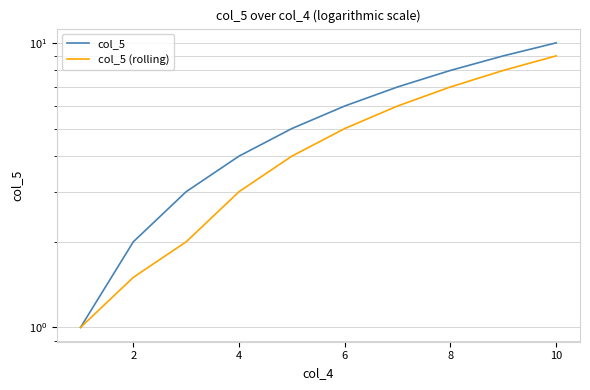

Which has a higher value, 6 or 4?

6